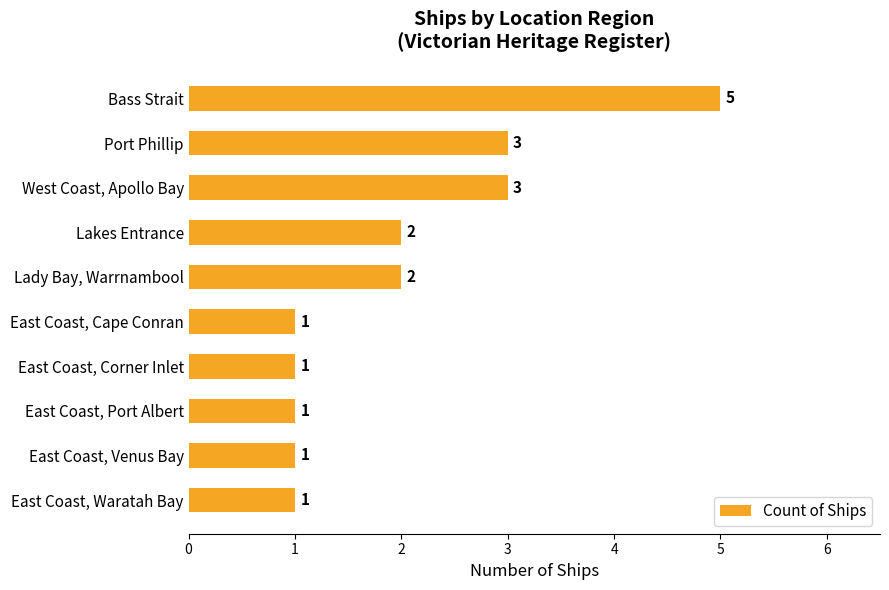

What is the maximum value shown in the chart?

5